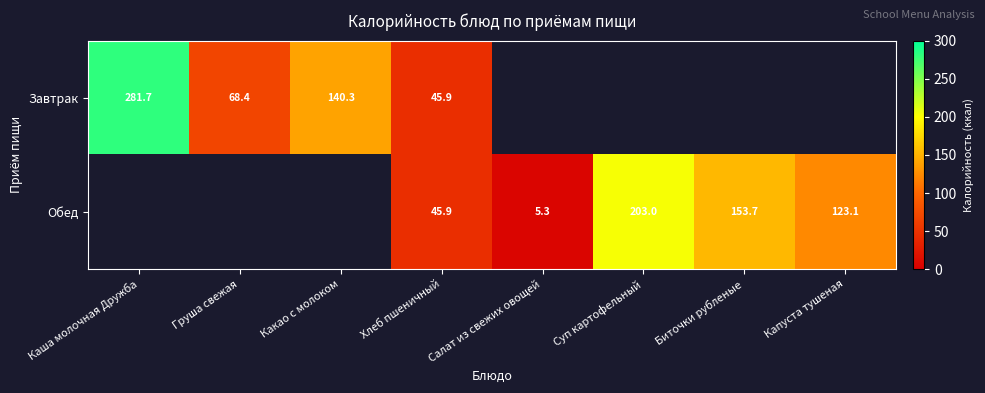

Is the value of Завтрак at Какао с молоком greater than the value of Обед at Биточки рубленые?

No